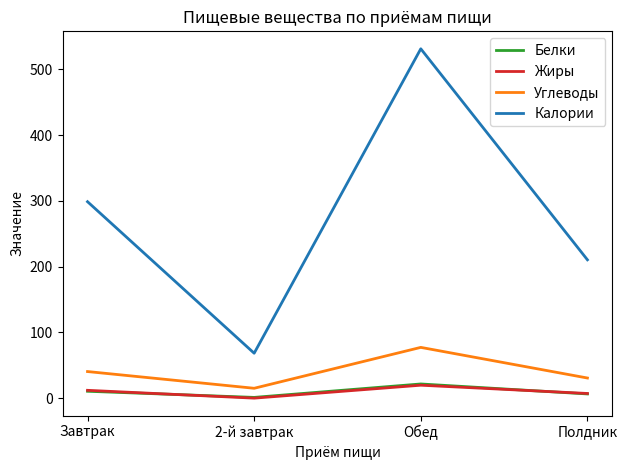

What is the highest value of the Калории series?

531.1